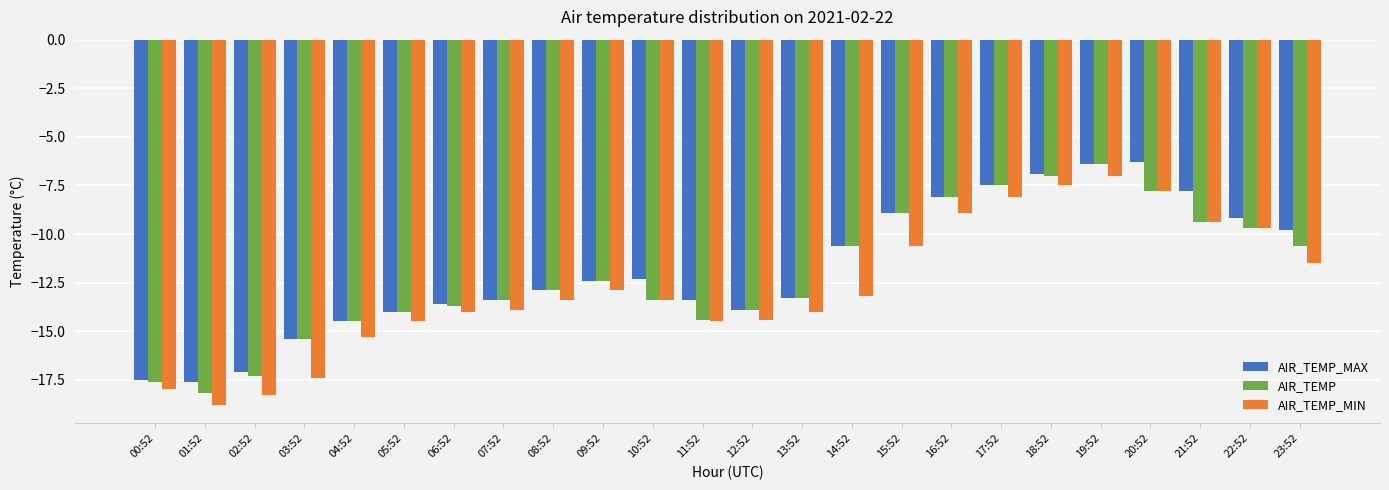

What position from the right is 09:52?

15